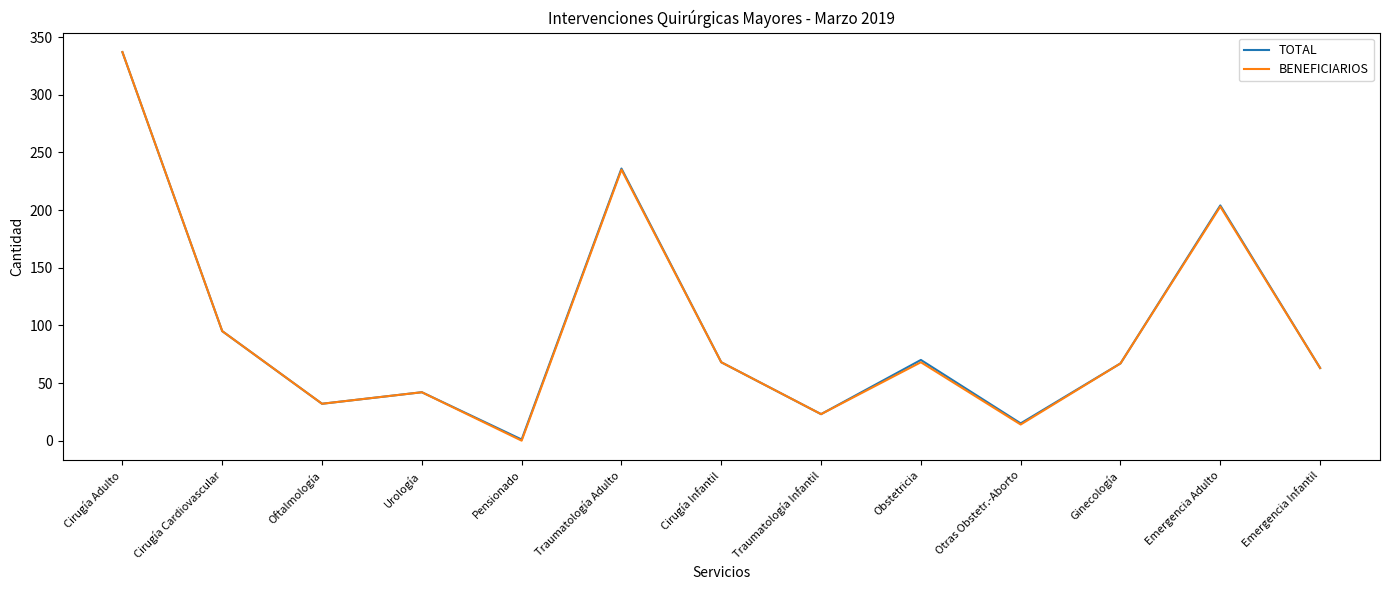

Is it true that TOTAL equals 95 at Ginecología?

False